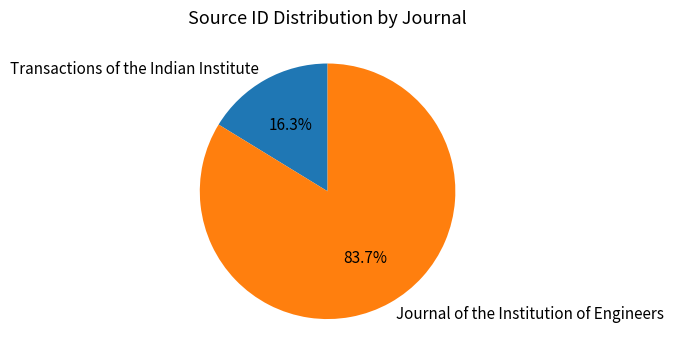

To the nearest percent, what percentage of the pie is Transactions of the Indian Institute?

16%